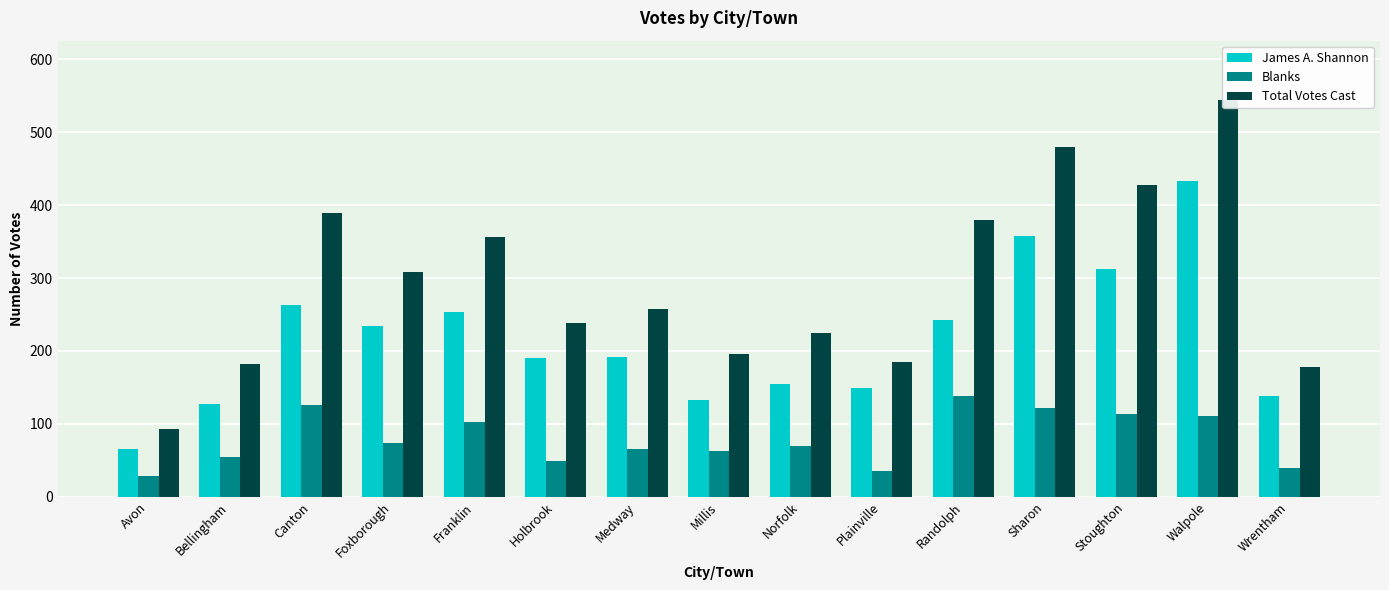

At which label is Total Votes Cast closest to 318?

Foxborough